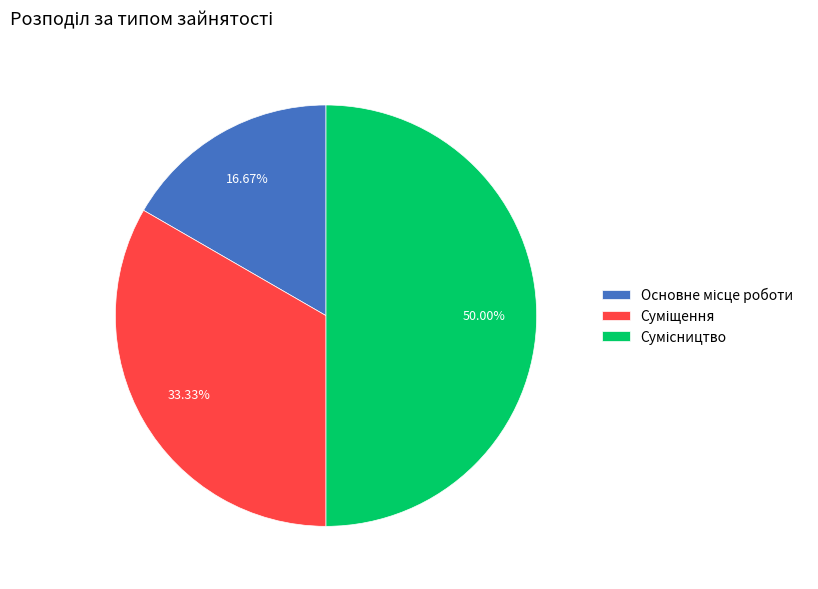

To the nearest percent, what is the combined percentage of Суміщення and Основне місце роботи?

50%